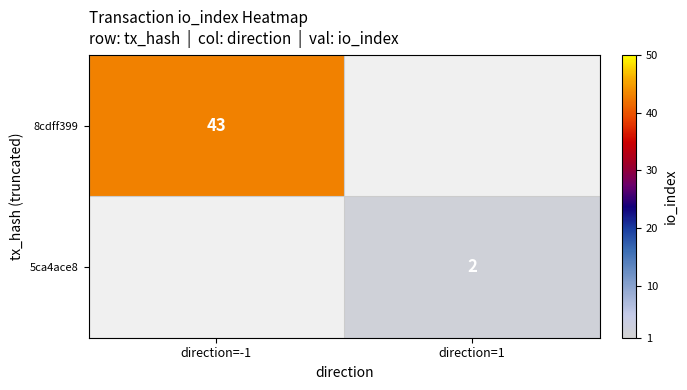

Which category has the lowest value across all series?

direction=1